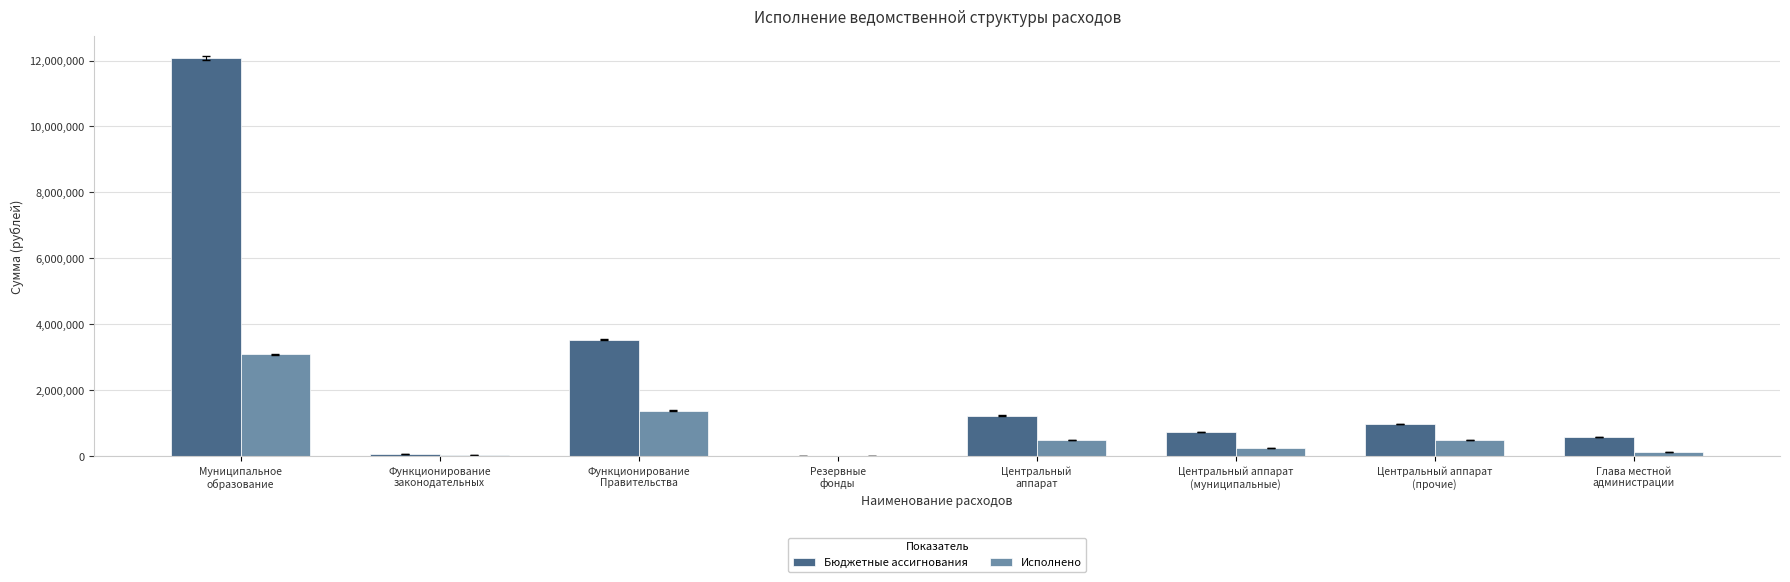

What are all the series names shown in the legend?

Бюджетные ассигнования, Исполнено